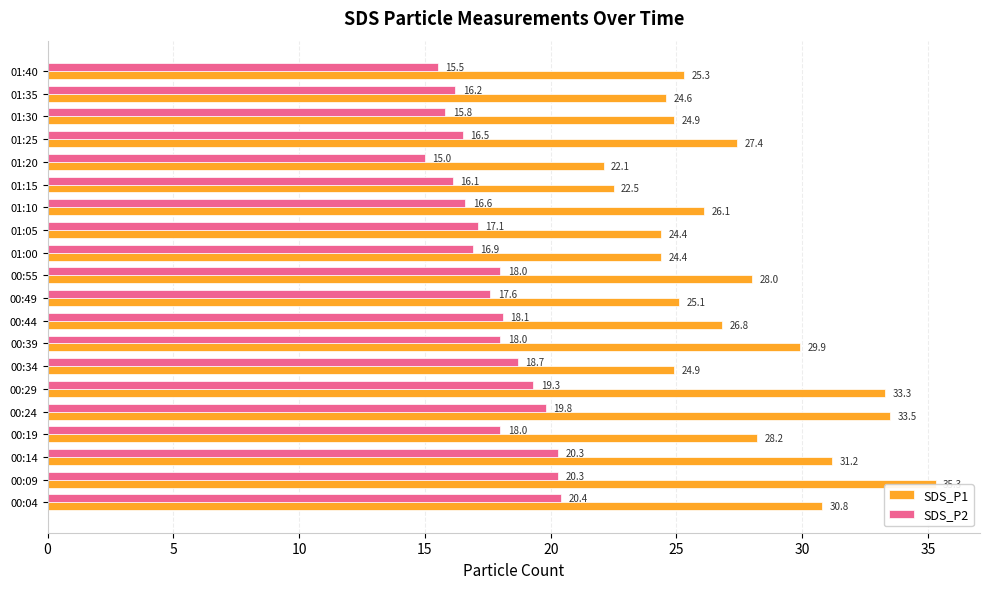

At 01:15, list the series in order from largest to smallest.

SDS_P1, SDS_P2